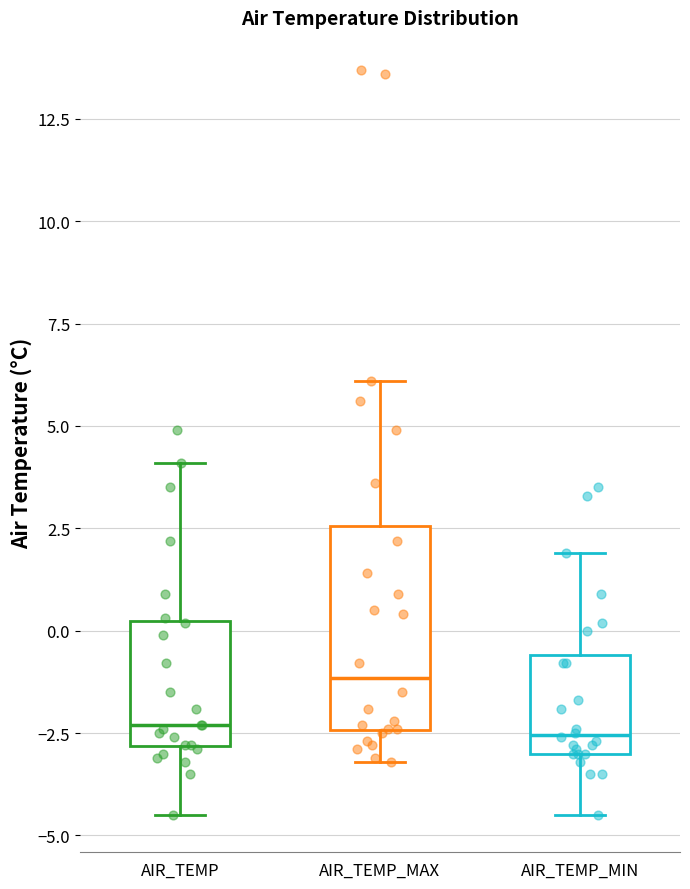

Reading left to right, read every box against the y-axis: the position of its median line, the range the box covers, and the ends of its whiskers. The values are not printed on the chart, so give them approximately, as read against the axis.

AIR_TEMP: median -2.5, box -3.0 to 0.0, whiskers -4.5 to 4.0
AIR_TEMP_MAX: median -1.0, box -2.5 to 2.5, whiskers -3.0 to 6.0
AIR_TEMP_MIN: median -2.5, box -3.0 to -0.5, whiskers -4.5 to 2.0